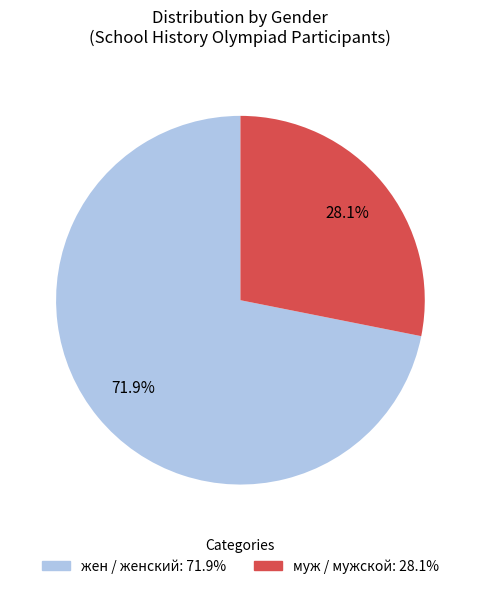

Which category accounts for the majority?

жен